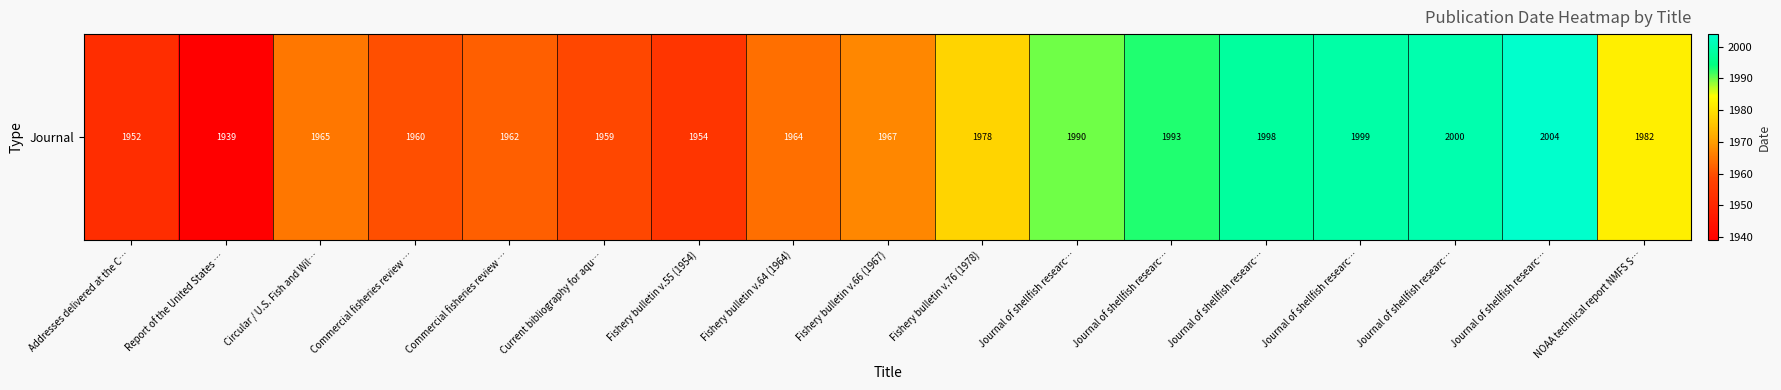

What is the sum of all values?

33566